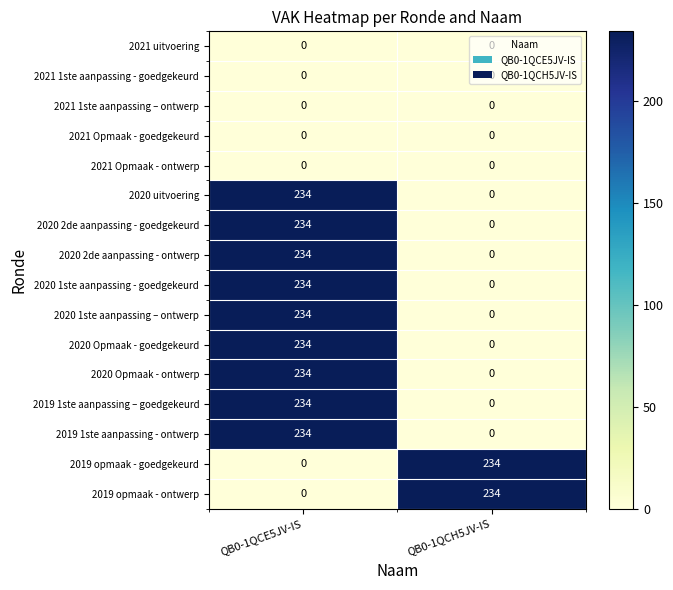

True or false: 2019 1ste aanpassing – goedgekeurd has a value of 234 at QB0-1QCE5JV-IS.

True